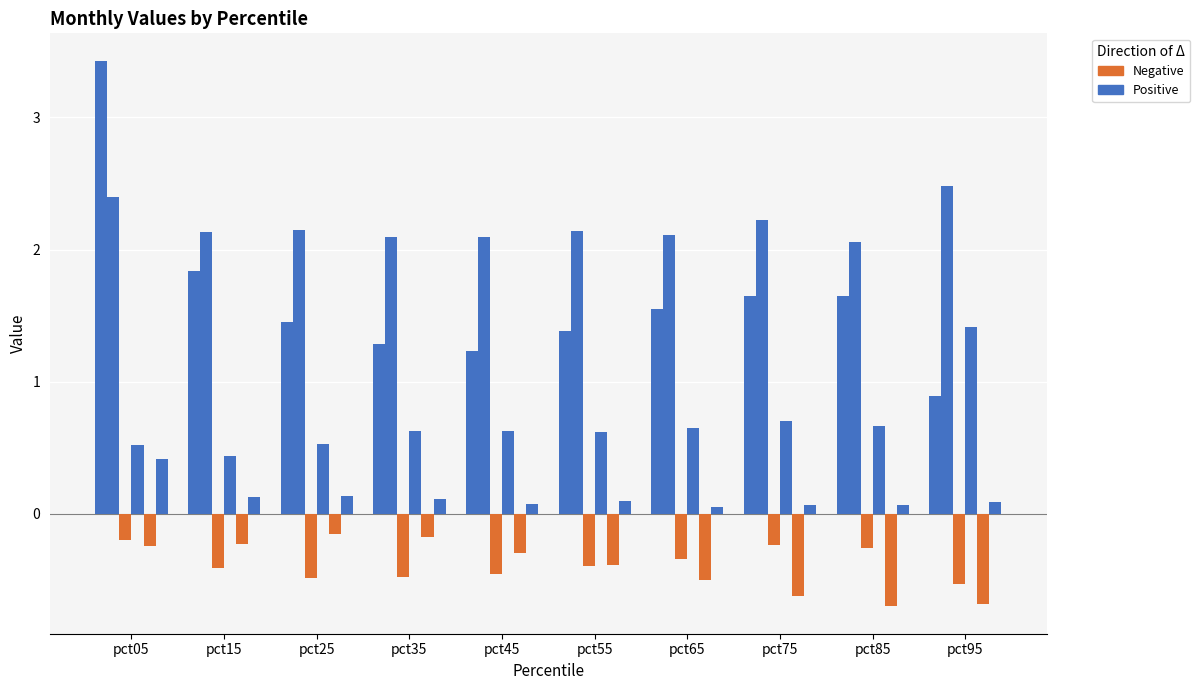

What is the total value across all series at pct75?

3.8